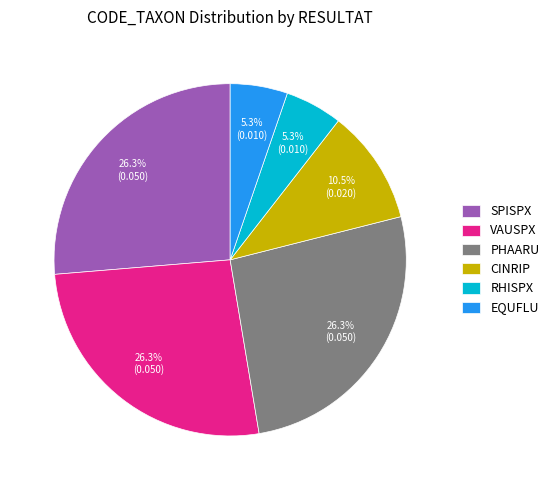

Between RHISPX and PHAARU, which is larger?

PHAARU